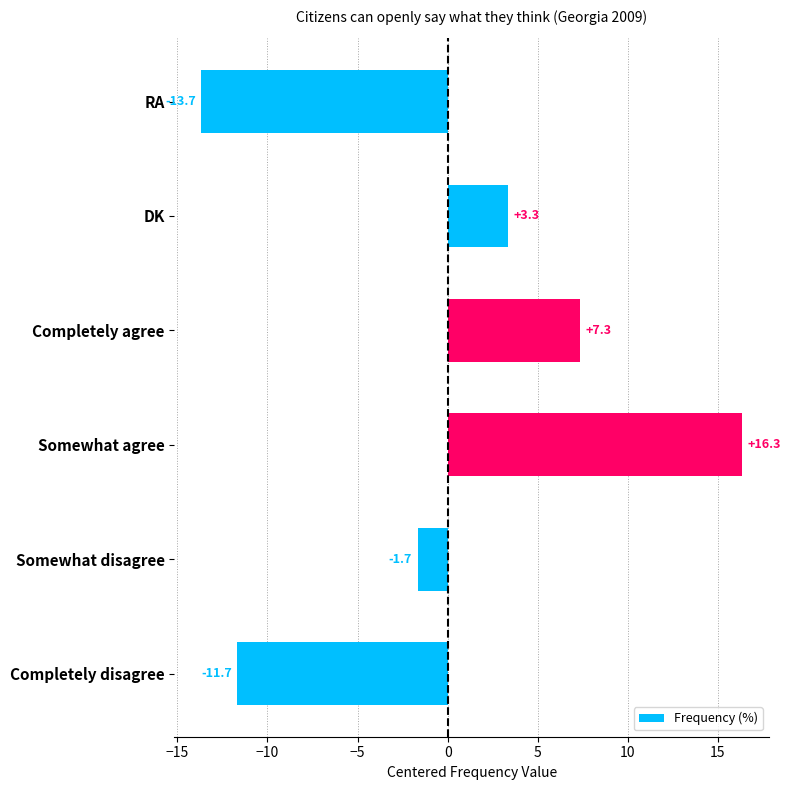

Is it true that the value at DK is 3.3?

True